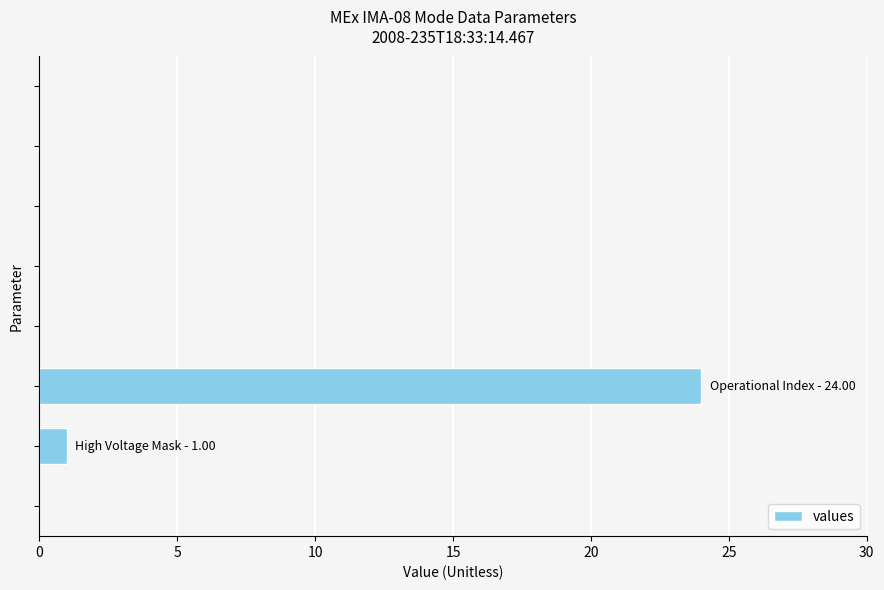

What is the maximum value shown in the chart?

24